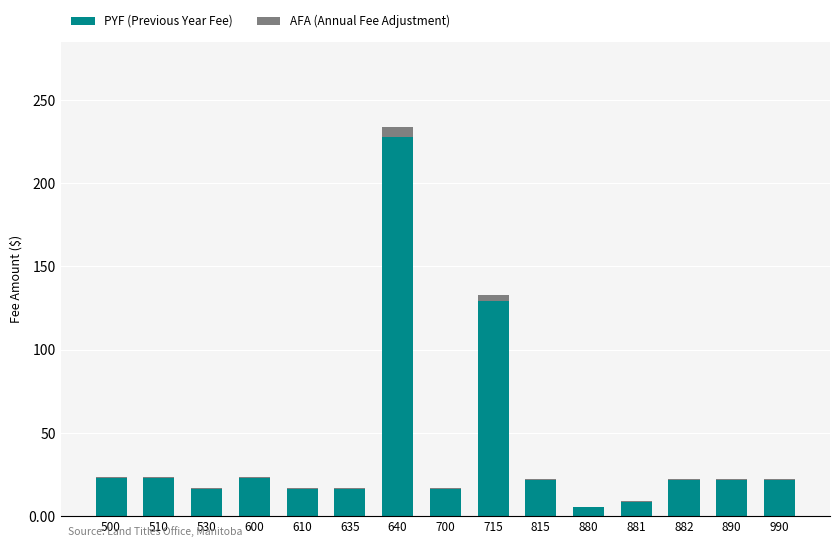

What are all the series names shown in the legend?

PYF (Previous Year Fee), AFA (Annual Fee Adjustment)